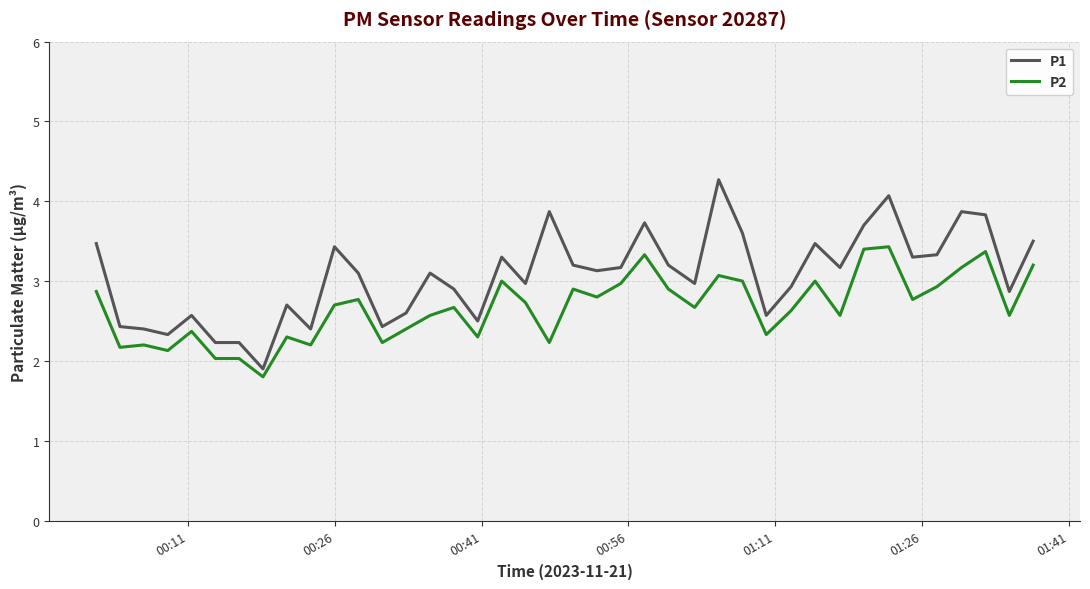

Which series has the largest total across all categories?

P1